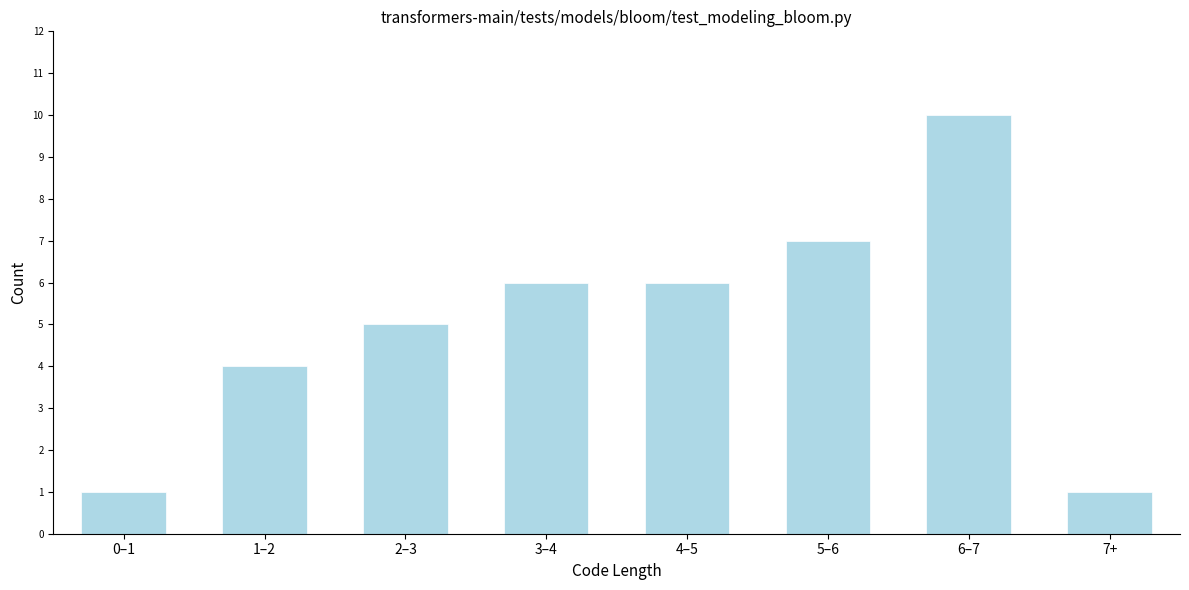

Reading left to right, list all the values displayed in this chart.

1	4	5	6	6	7	10	1